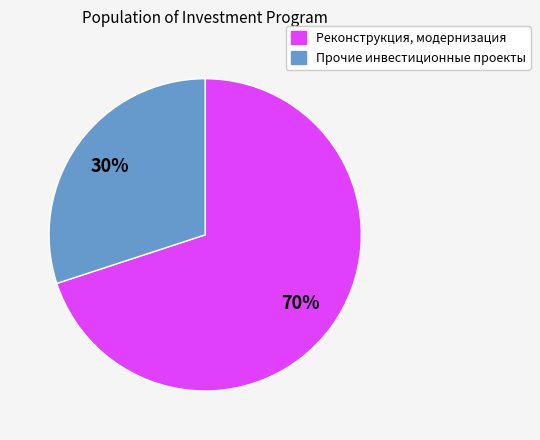

How many slices are in this pie chart?

2